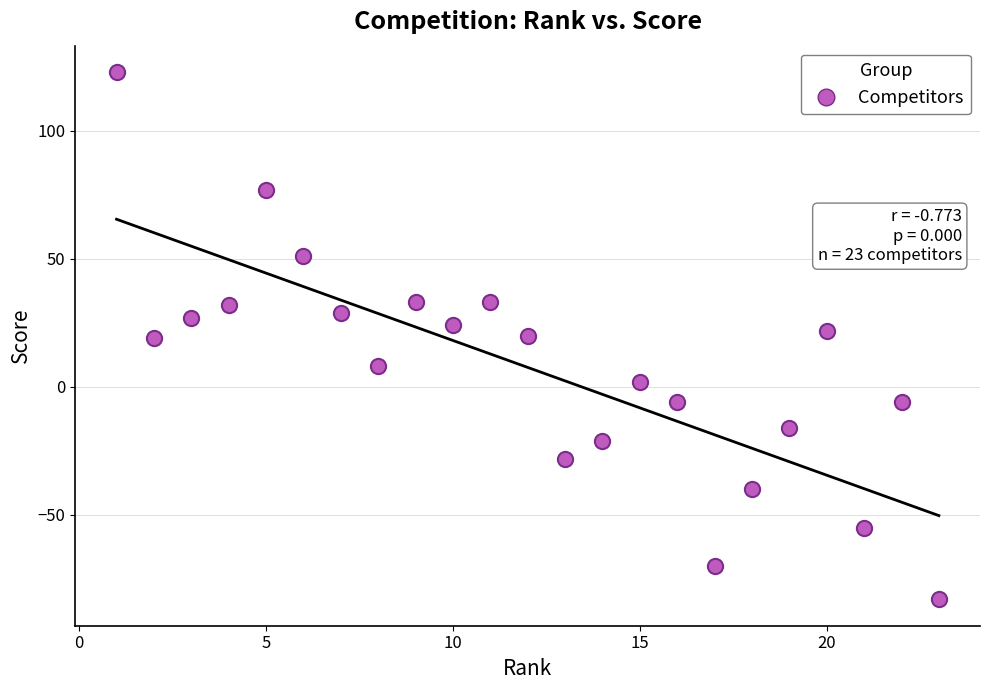

What is the range of Y values (max minus min)?

206